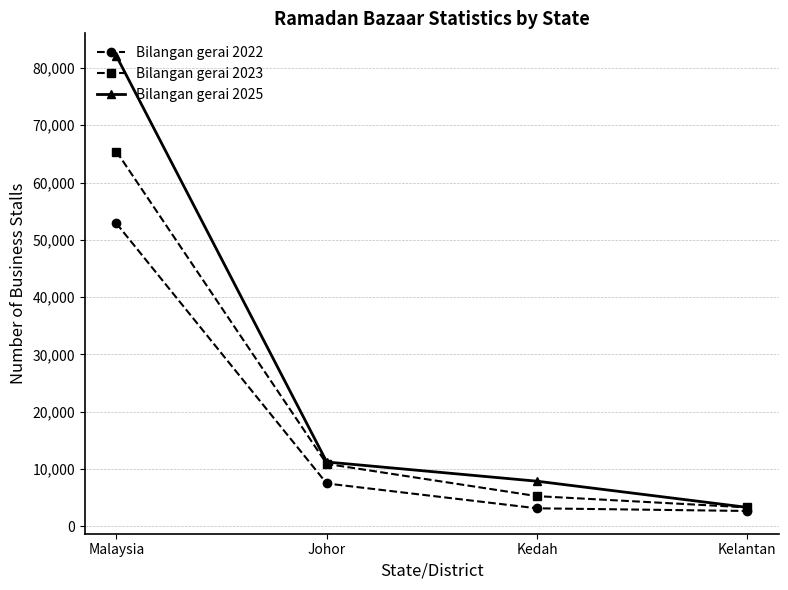

What is the value of the Bilangan gerai 2022 point at the 2nd from the left?

7449